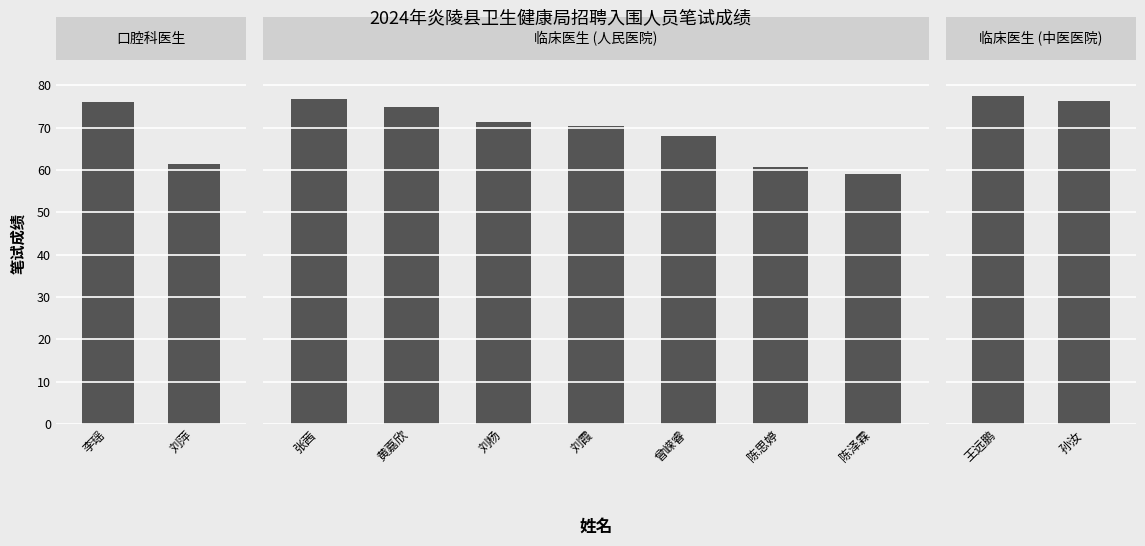

Does the chart contain stacked bars?

No